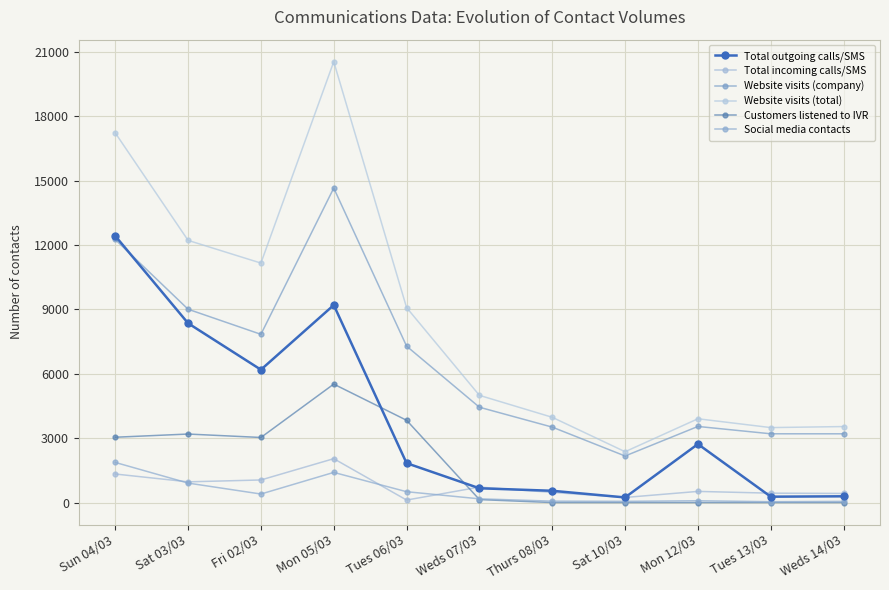

Read the Total incoming calls/SMS value at Sat 10/03, to the nearest 10.

240